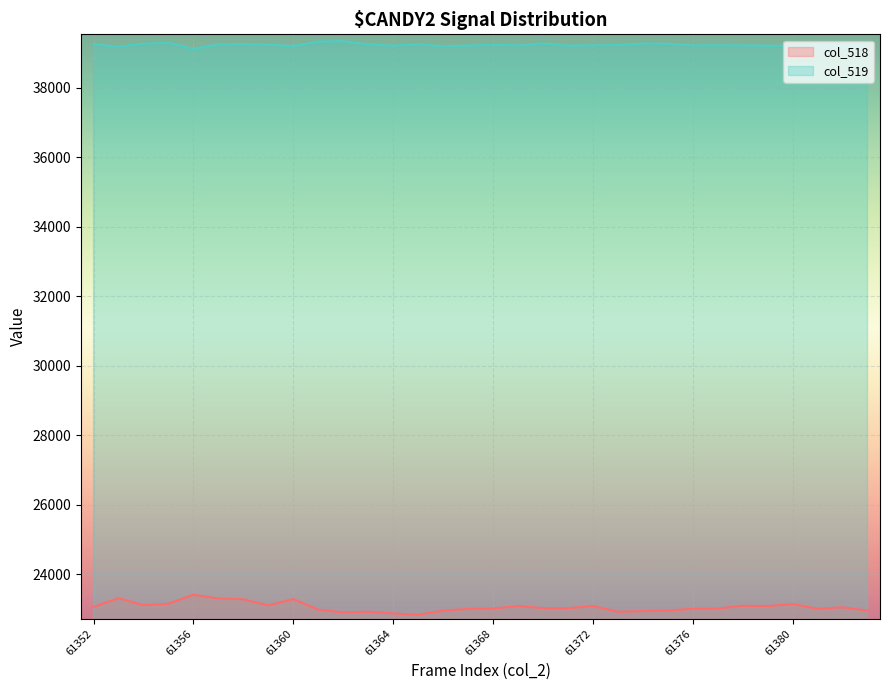

True or false: col_518 and col_519 cross at least once.

False